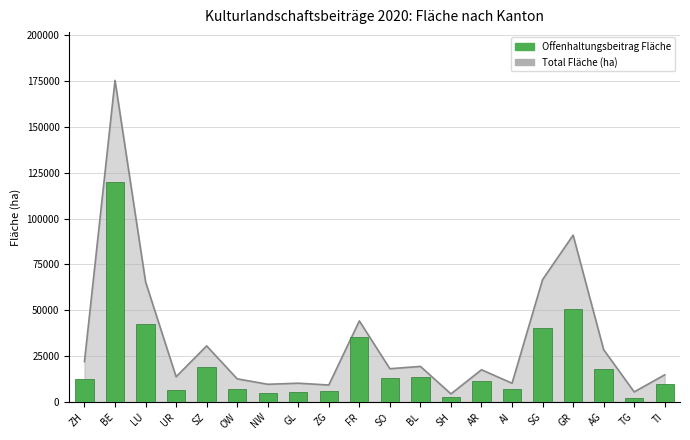

How many values in the Total Fläche series are below 18164?

10